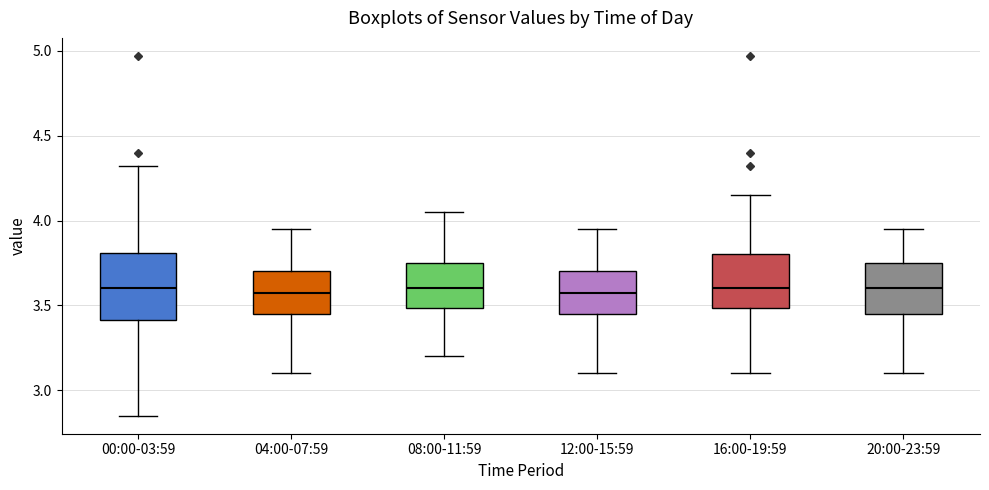

Reading left to right, read every box against the y-axis: the position of its median line, the range the box covers, and the ends of its whiskers. The values are not printed on the chart, so give them approximately, as read against the axis.

00:00-03:59: median 3.60, box 3.40 to 3.80, whiskers 2.85 to 4.30
04:00-07:59: median 3.60, box 3.45 to 3.70, whiskers 3.10 to 3.95
08:00-11:59: median 3.60, box 3.50 to 3.75, whiskers 3.20 to 4.05
12:00-15:59: median 3.60, box 3.45 to 3.70, whiskers 3.10 to 3.95
16:00-19:59: median 3.60, box 3.50 to 3.80, whiskers 3.10 to 4.15
20:00-23:59: median 3.60, box 3.45 to 3.75, whiskers 3.10 to 3.95